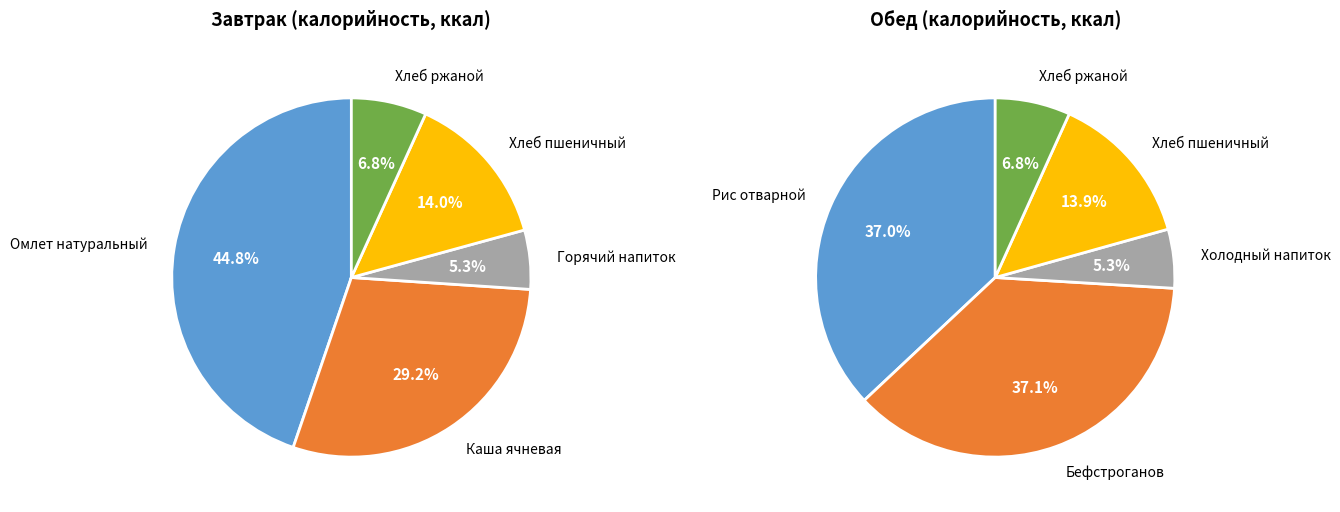

Is it true that 1 is 41% of the pie?

False